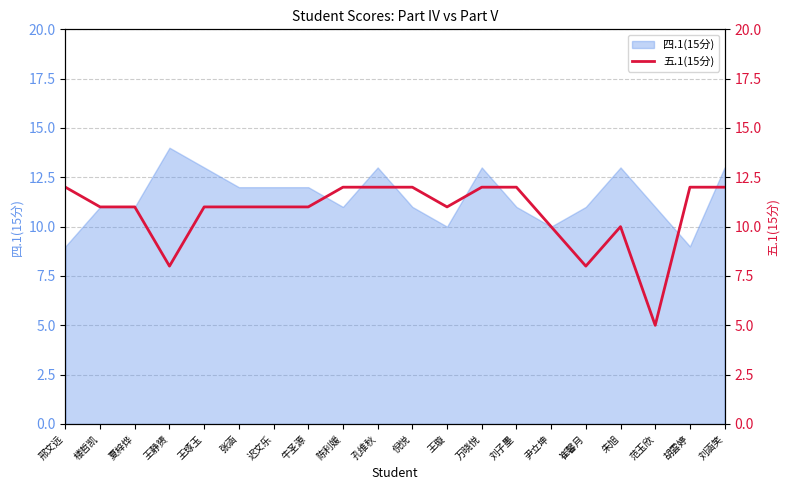

Reading right to left, list all the values displayed in this chart.

刘涵笑=12	胡雲婷=12	范玉欣=5	朱旭=10	崔馨月=8	尹立坤=10	刘子墨=12	万晓悦=12	王璇=11	倪悦=12	孔维秋=12	陈利媛=12	牛圣源=11	迟文乐=11	张涵=11	王琢玉=11	王静赟=8	夏梓烨=11	楼哲凯=11	邢文远=12